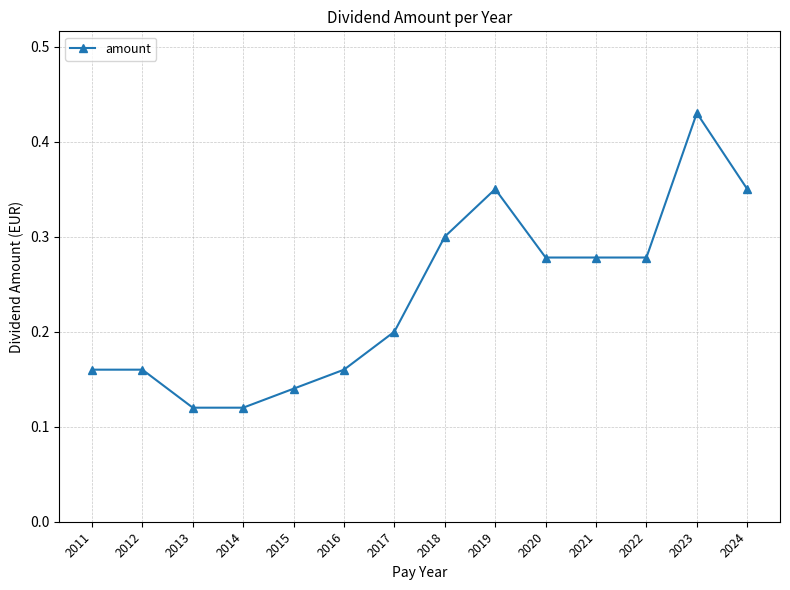

True or false: the data has more than 0 interior local peaks.

True